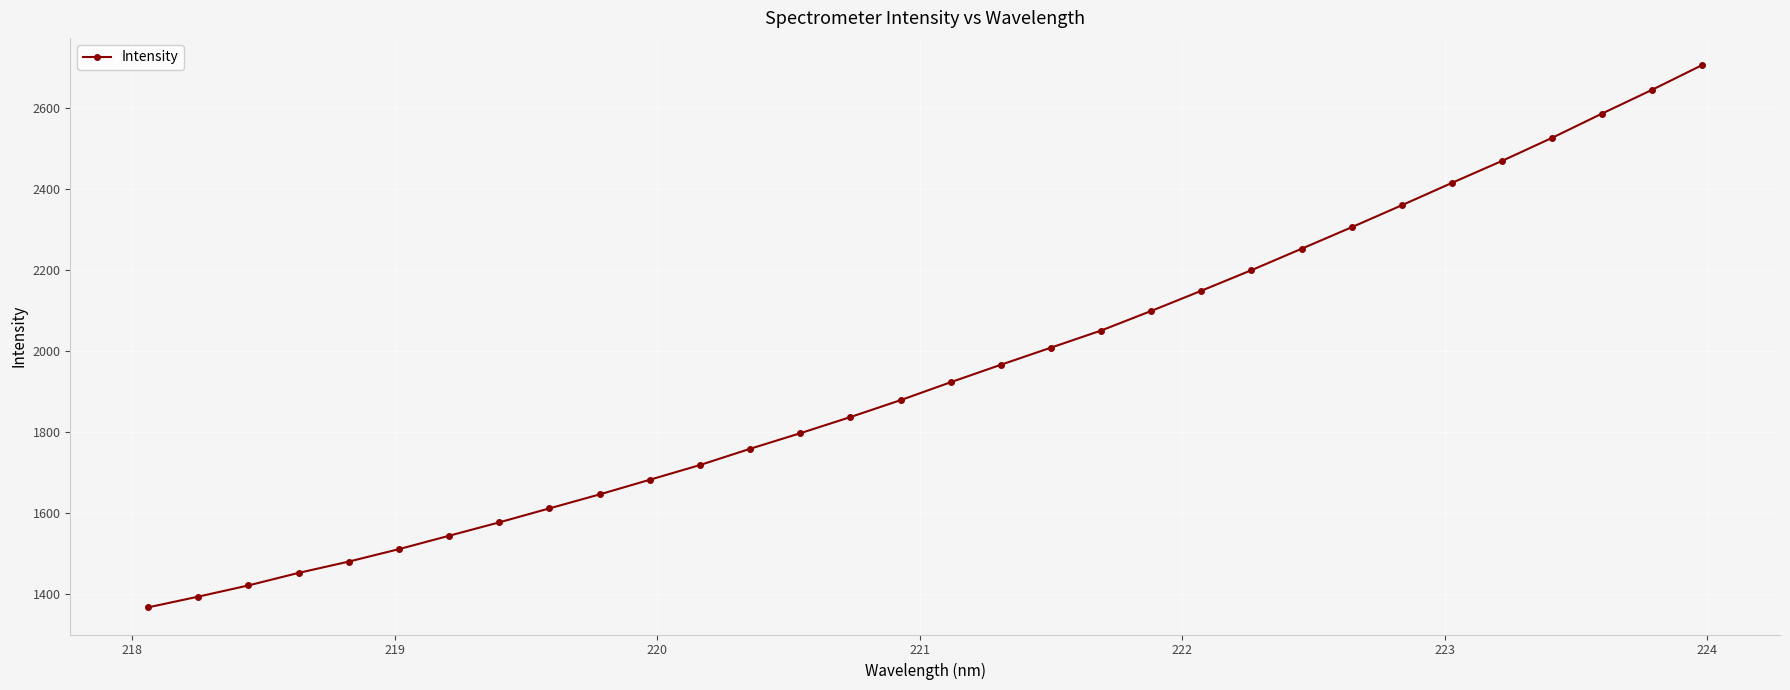

What is the value of the 9th point from the left?

1611.8